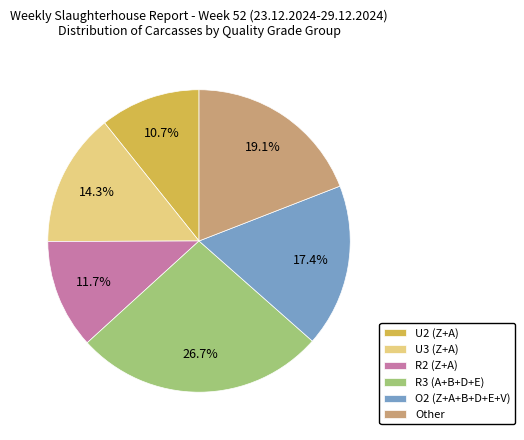

Which slice is the smallest?

U2 (Z+A)